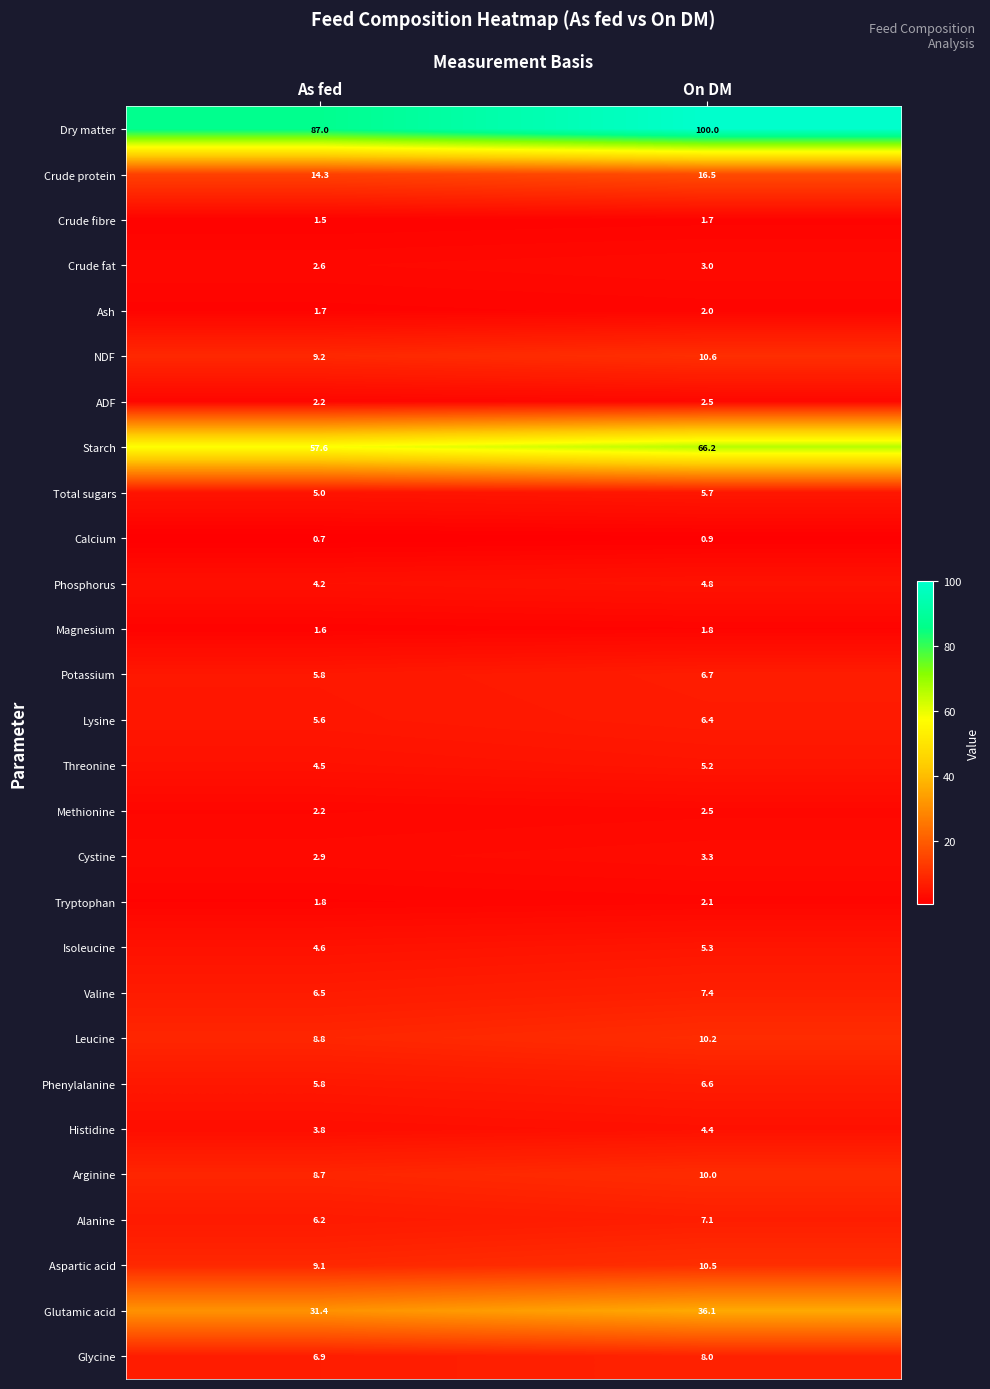

Which series has the largest range (max minus min)?

Dry matter